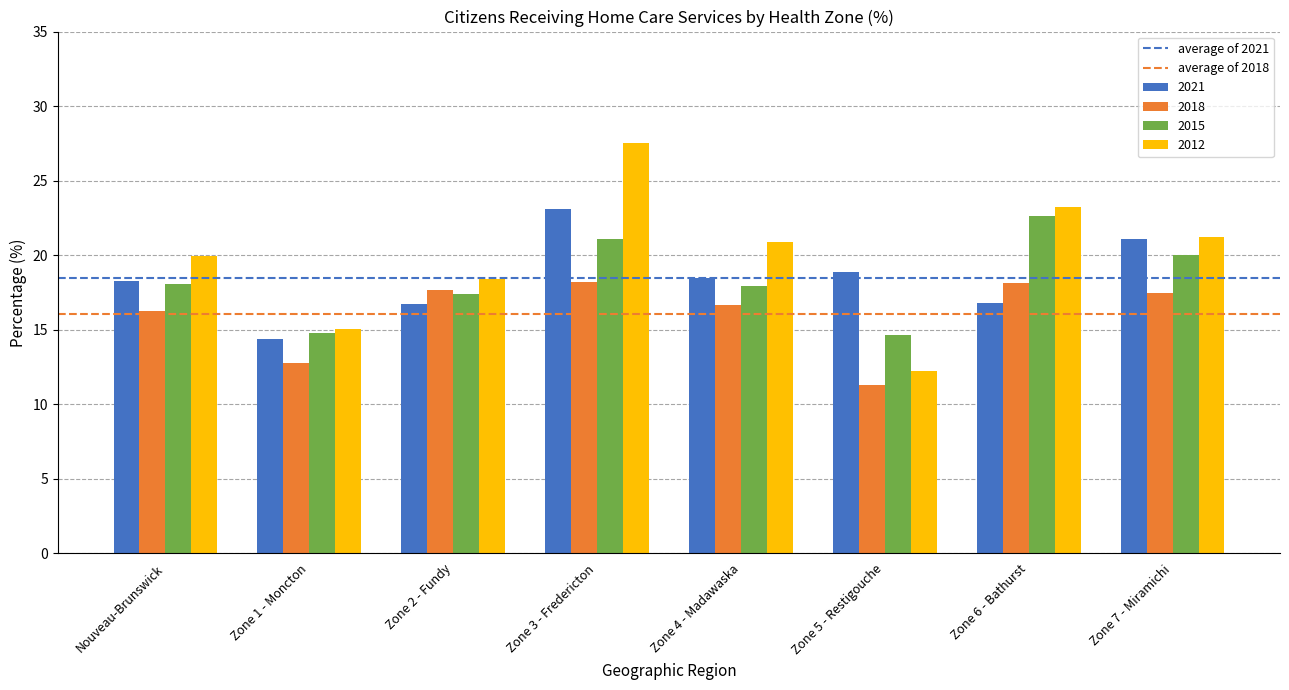

Which series has the largest total across all categories?

2012